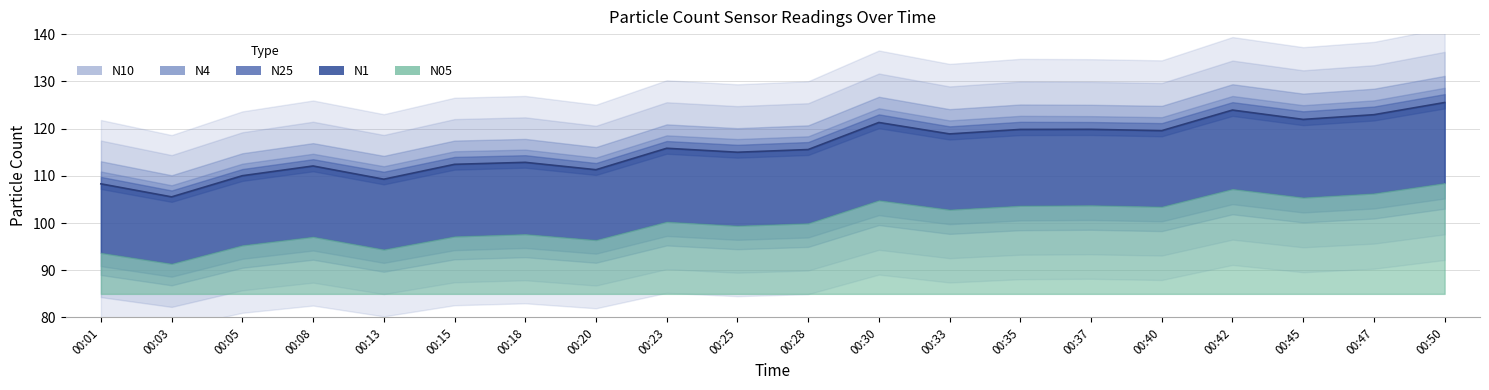

Reading left to right, what are all the values shown in this chart?

N4: 108.7	105.9	110.4	112.4	109.8	112.9	113.3	111.6	116.2	115.5	116.0	121.9	119.3	120.3	120.2	120.0	124.4	122.5	123.5	126.1
N25: 108.7	105.8	110.3	112.4	109.8	112.9	113.2	111.6	116.2	115.4	116.0	121.8	119.3	120.2	120.2	120.0	124.3	122.4	123.4	126.0
N1: 108.3	105.5	110.0	112.1	109.3	112.4	112.8	111.3	115.8	115.0	115.6	121.3	118.9	119.8	119.8	119.6	123.9	121.9	122.9	125.5
N05: 93.7	91.4	95.3	97.1	94.4	97.2	97.7	96.4	100.3	99.4	99.9	104.8	102.8	103.7	103.8	103.5	107.2	105.4	106.3	108.5
N10: 108.8	105.9	110.4	112.5	109.9	113.0	113.3	111.7	116.3	115.5	116.1	121.9	119.4	120.3	120.3	120.0	124.4	122.5	123.5	126.2